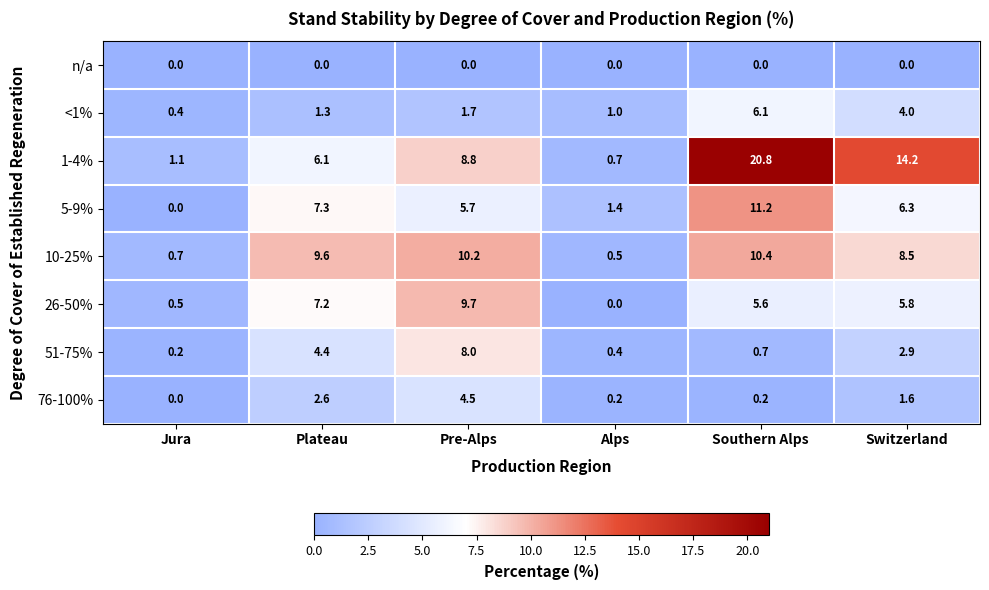

At how many categories does at least one series exceed 5?

4